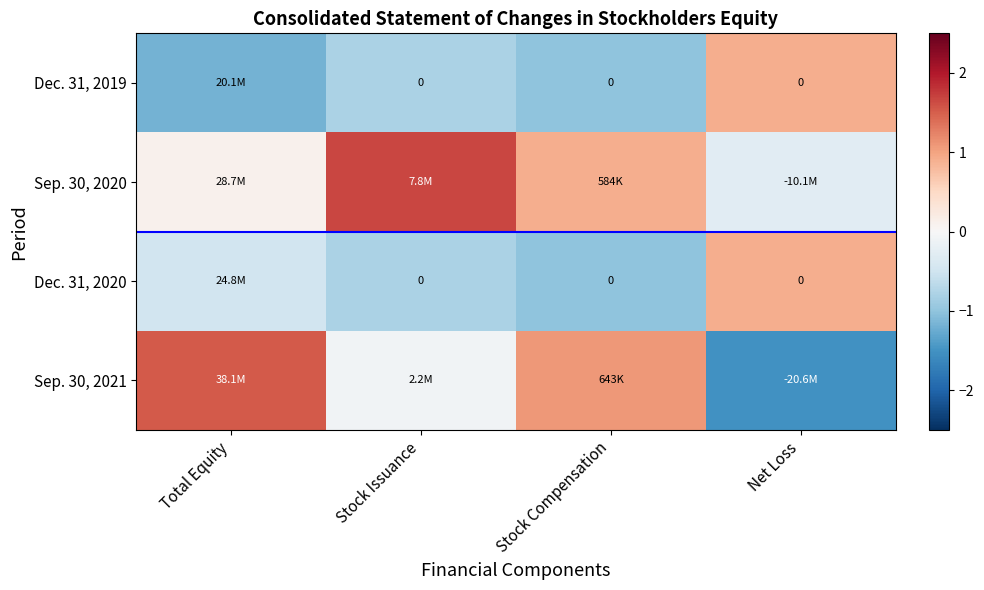

Is it true that Dec. 31, 2019 equals -1.2 at Total Equity?

True